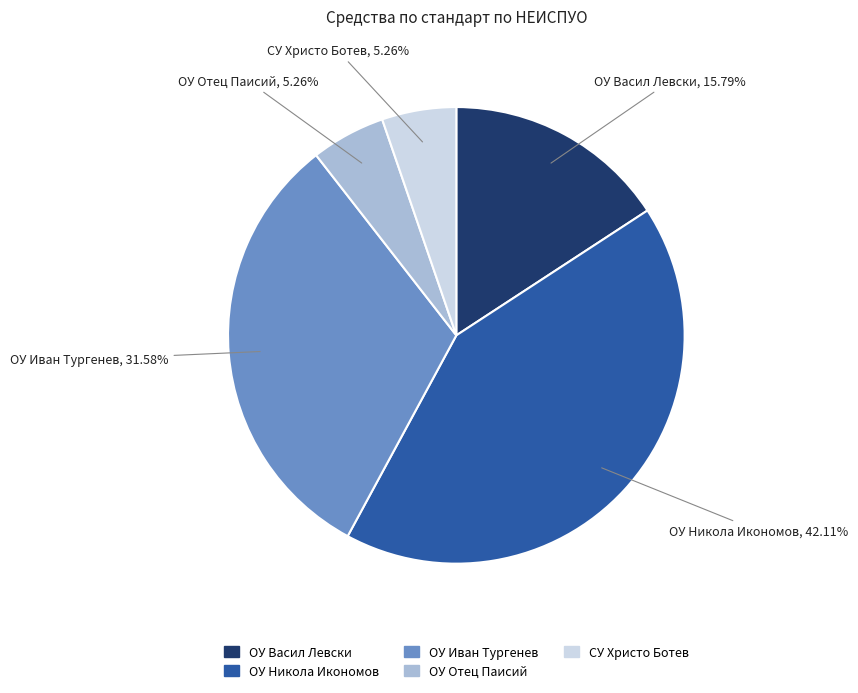

Which slice is the largest?

ОУ Никола Икономов